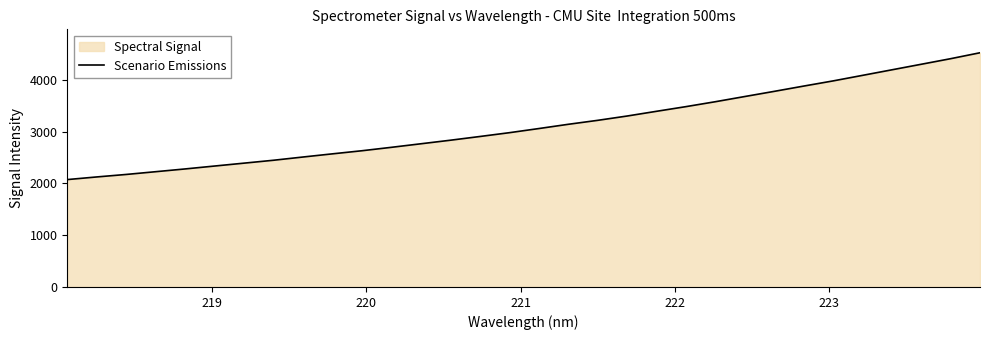

What is the difference between the maximum and minimum values?

2448.4